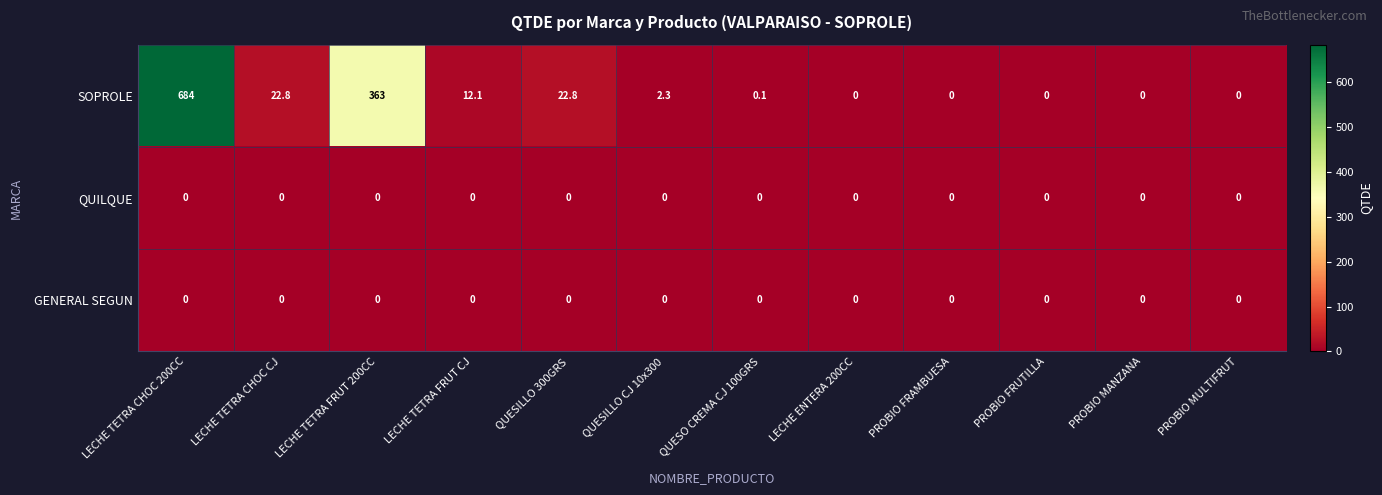

What is the greatest value displayed?

684.0